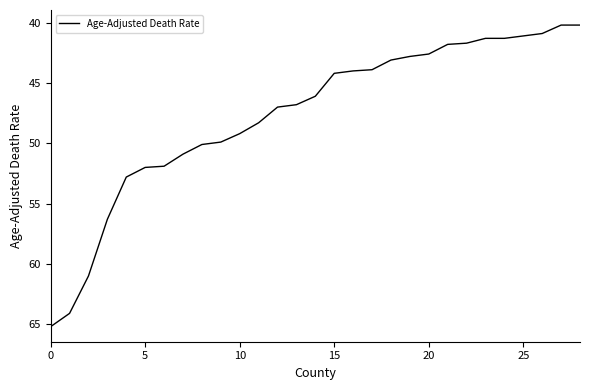

What is the maximum value shown in the chart?

65.2